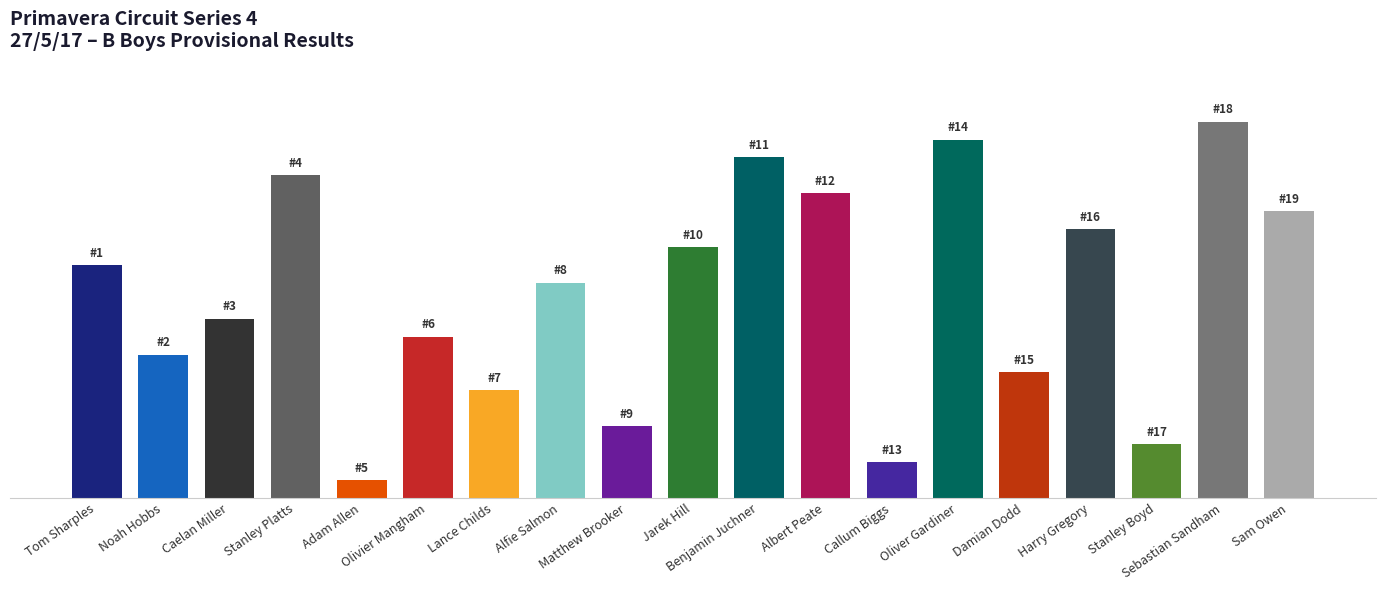

Does the chart contain any negative values?

No